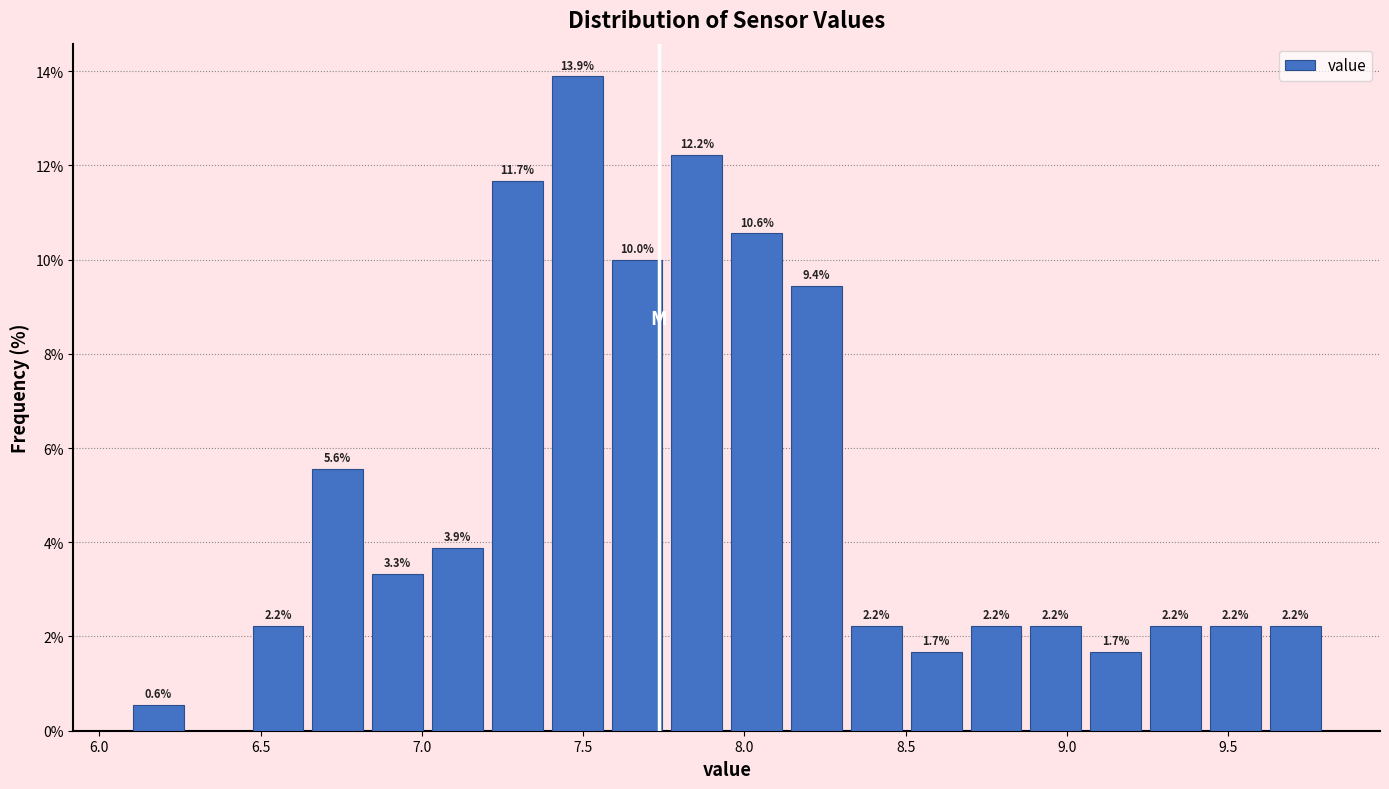

Around what value on the x-axis is the tallest bar? Give the approximate position of its centre, as read against the axis.

7.50